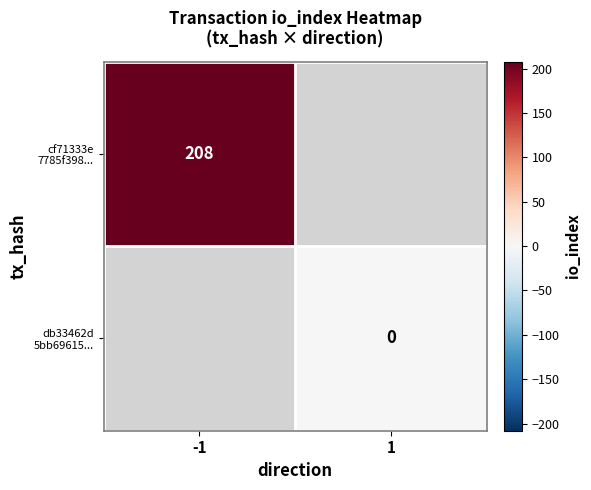

Where is cf71333e 7785f398... nearest to the value 208?

-1